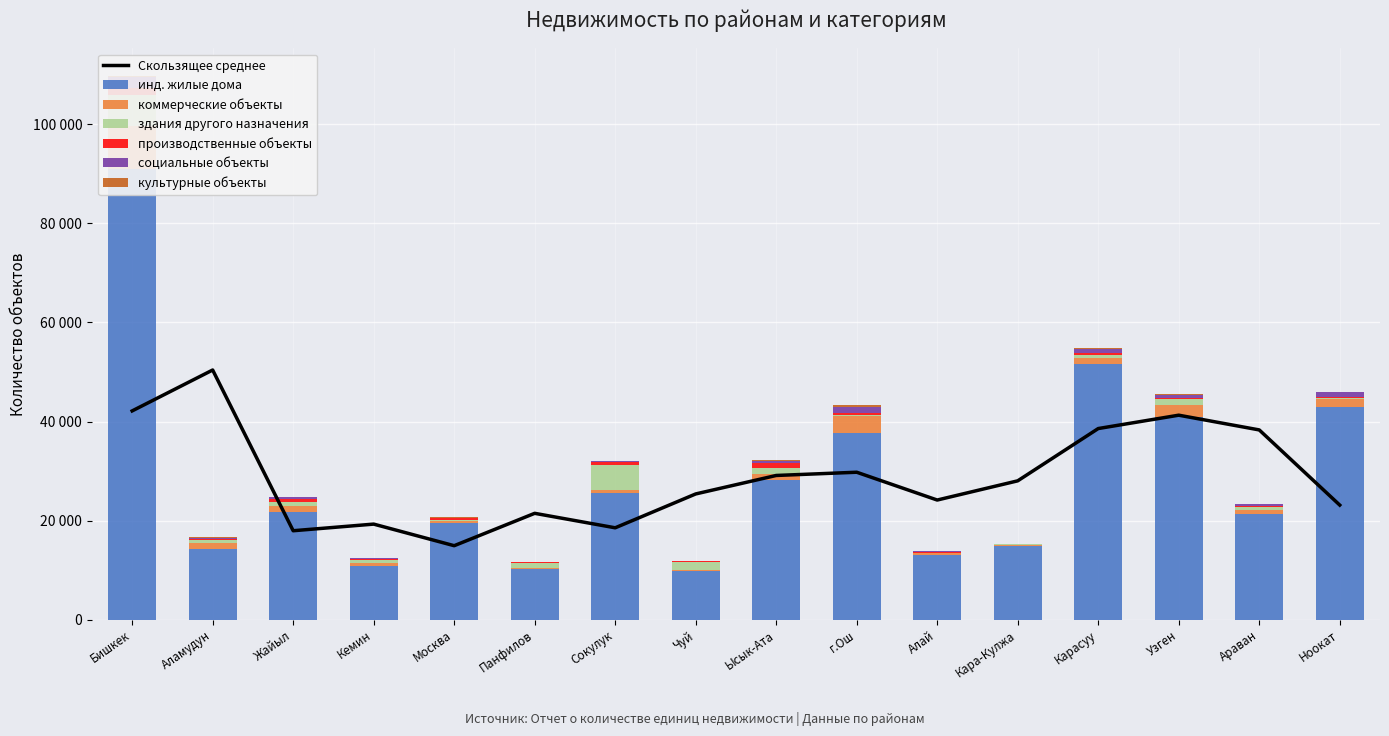

What is the maximum value shown in the chart?

90913